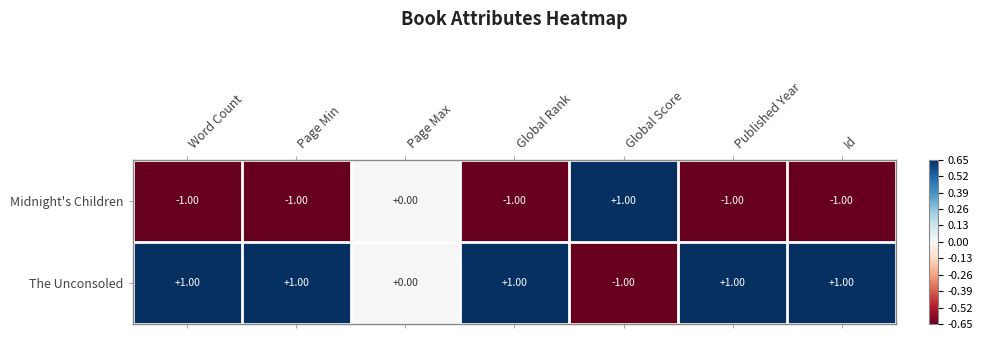

At which label is Midnight's Children closest to 0?

Page Max